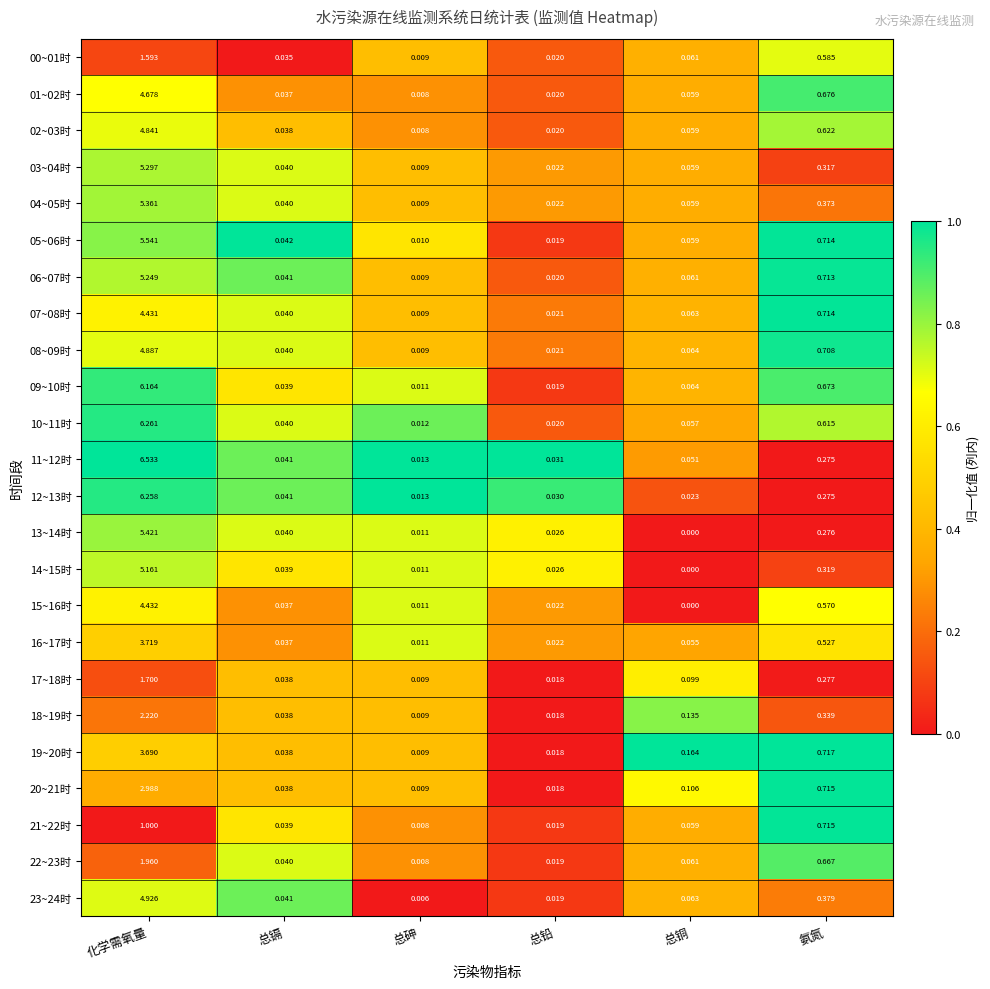

At which label is 16~17时 closest to 1?

氨氮